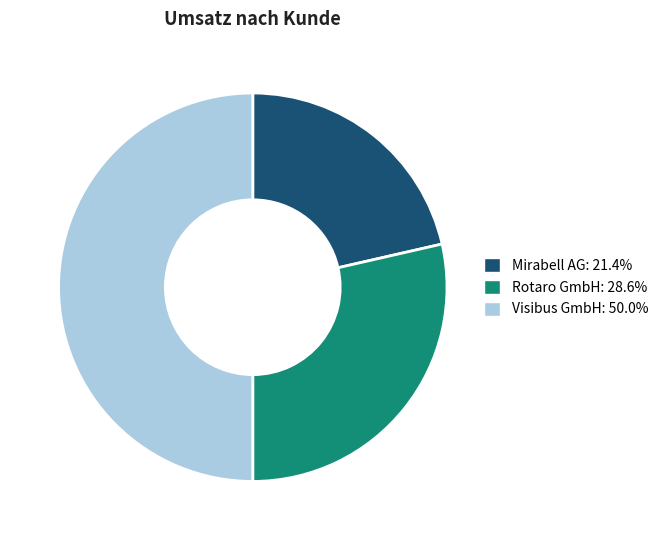

Count the number of slices in the pie.

3